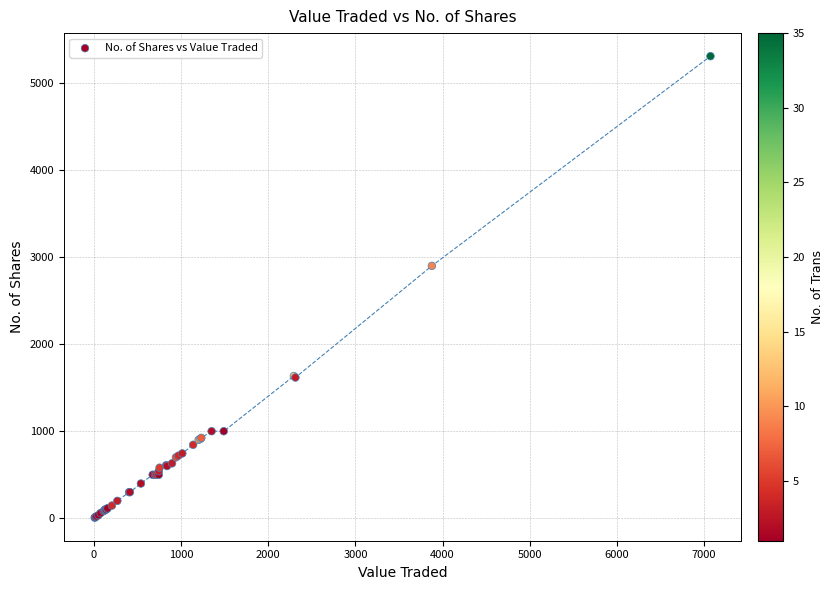

What Y value in the scatter plot is closest to 2658?

2900